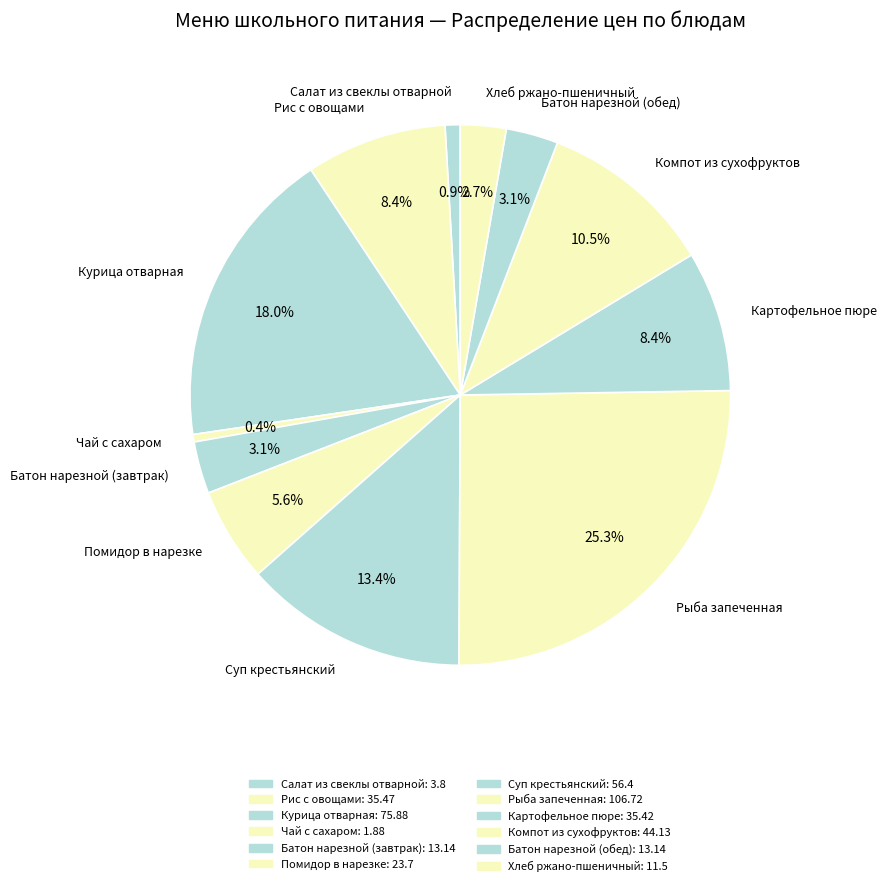

Does Батон нарезной (обед) account for over 50% of the chart?

No